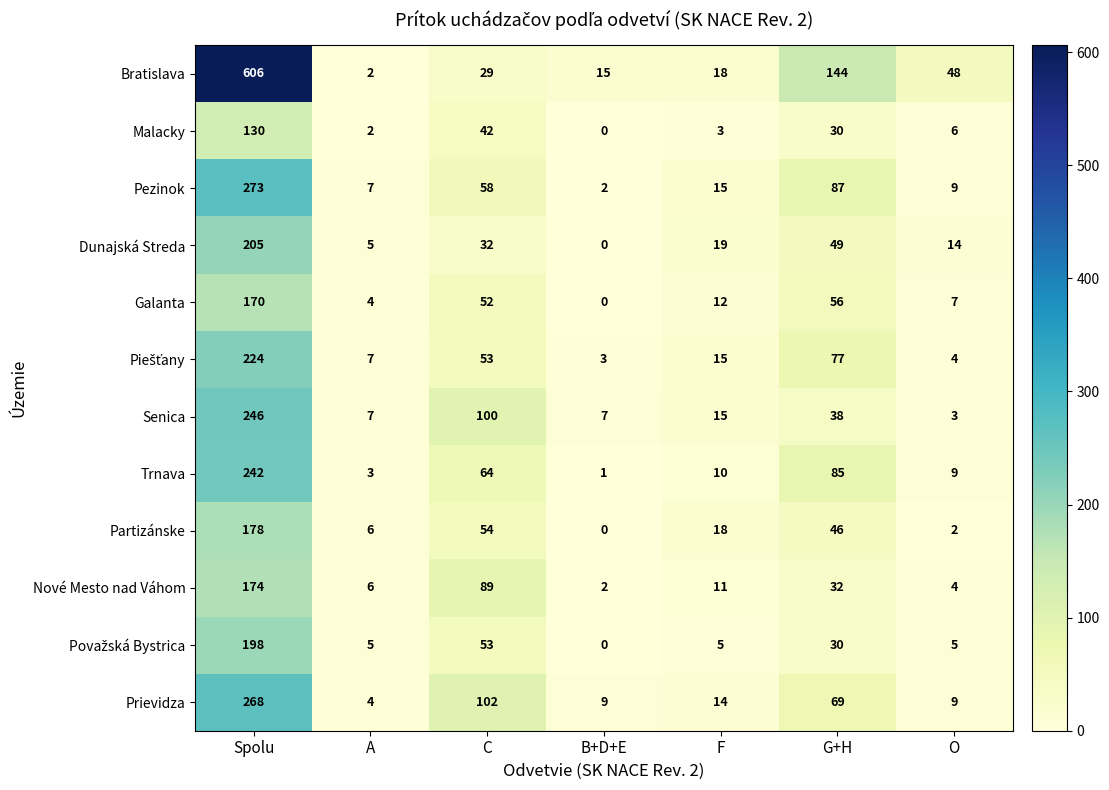

Which label corresponds to the smallest value in the chart?

B+D+E